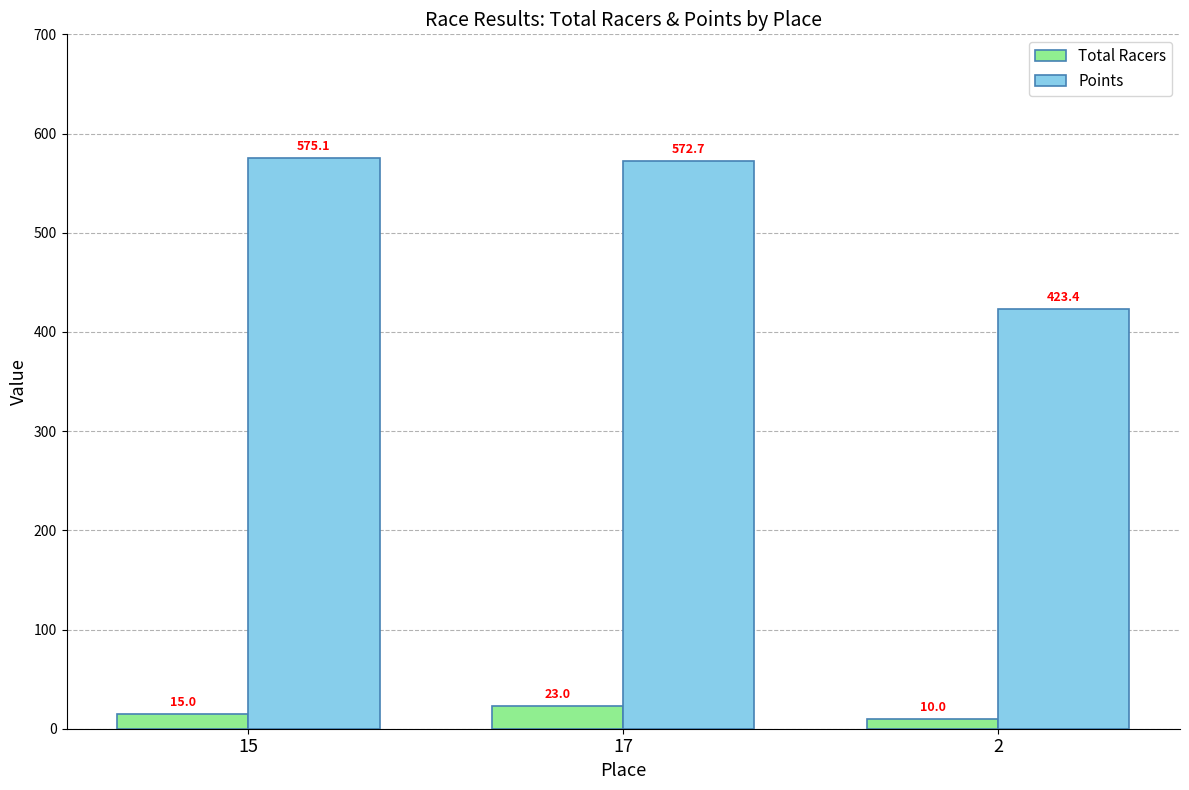

Is the value of Points at 17 greater than the value of Total Racers at 15?

Yes